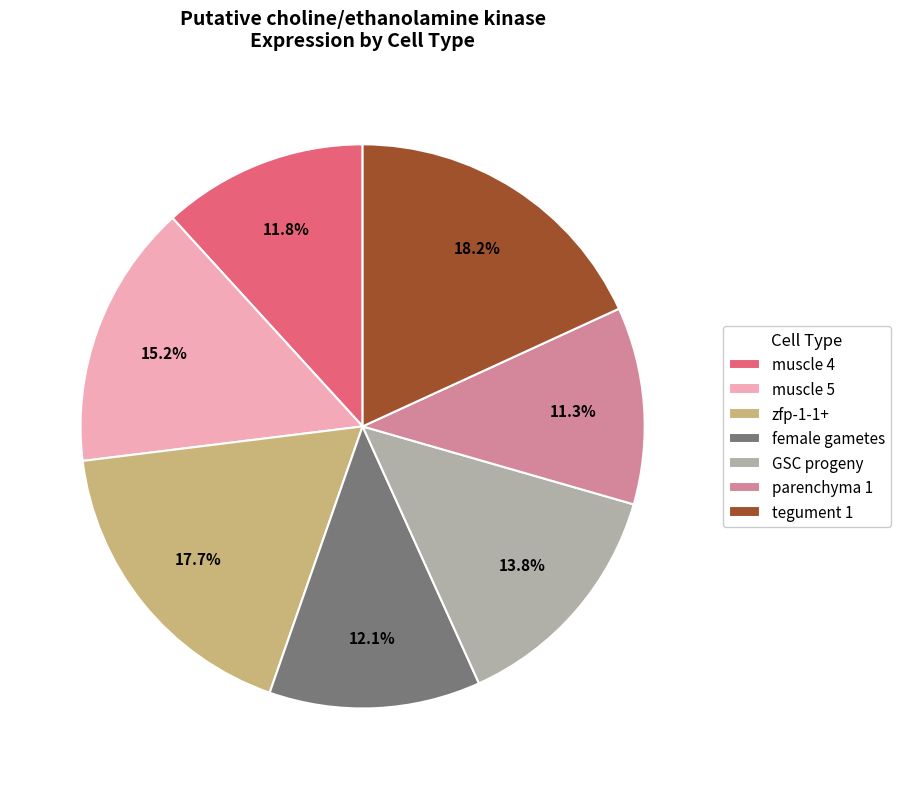

How many slices are in this pie chart?

7